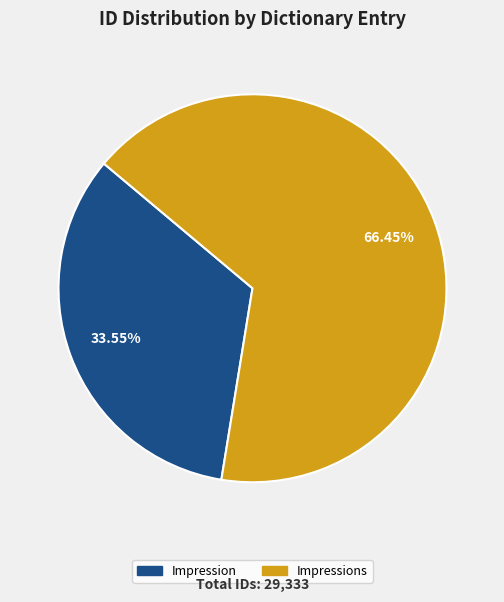

Is there a majority slice in this chart?

Yes